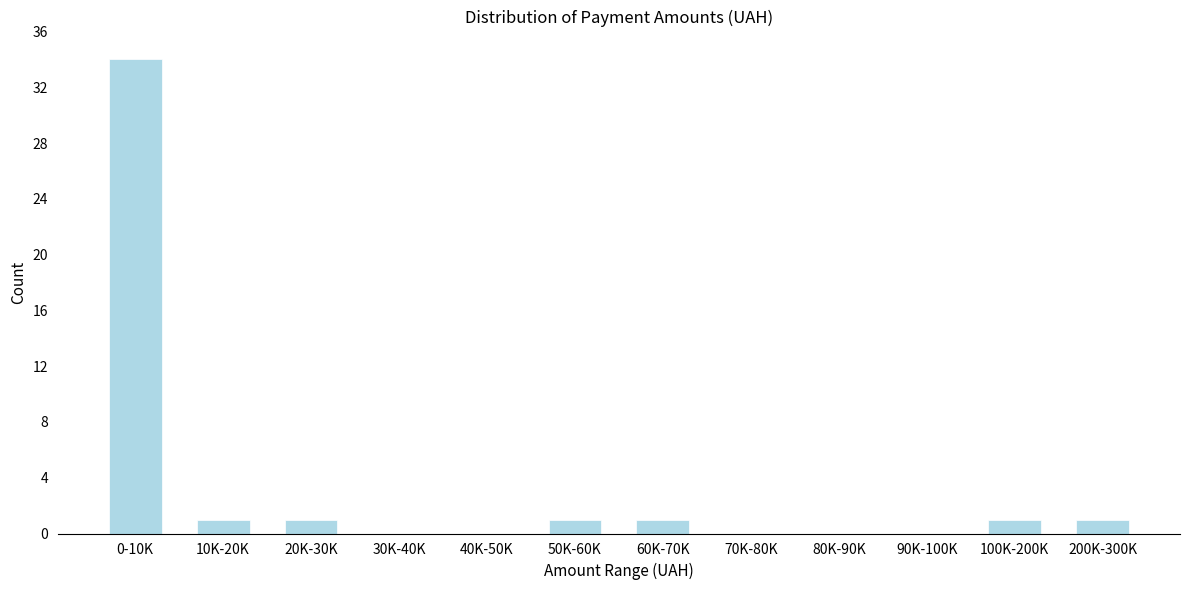

Reading left to right, transcribe all the data shown in this chart.

0-10K=34	10K-20K=1	20K-30K=1	30K-40K=0	40K-50K=0	50K-60K=1	60K-70K=1	70K-80K=0	80K-90K=0	90K-100K=0	100K-200K=1	200K-300K=1